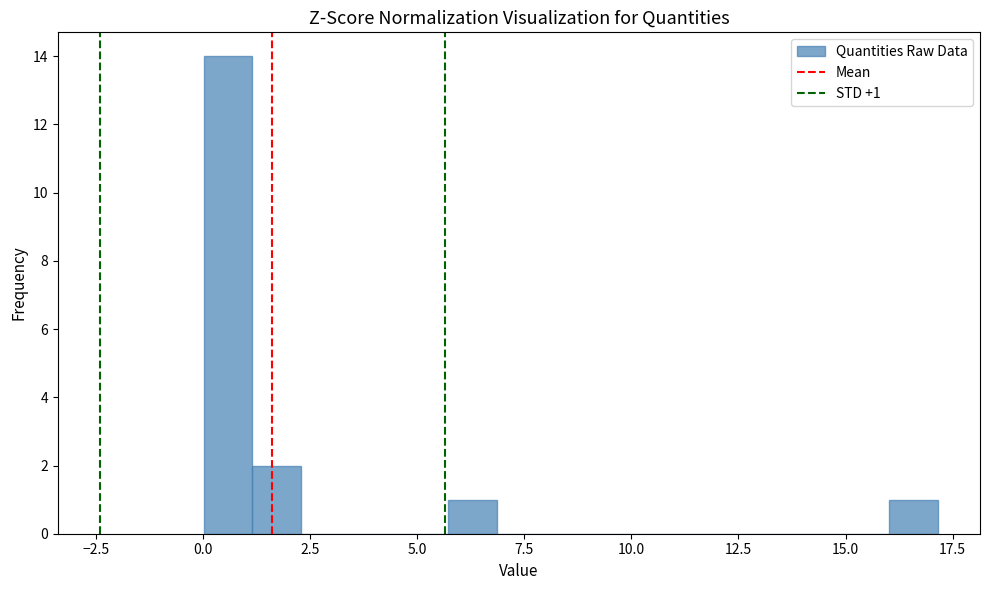

Around what value on the x-axis is the tallest bar? Give the approximate position of its centre, as read against the axis.

0.5